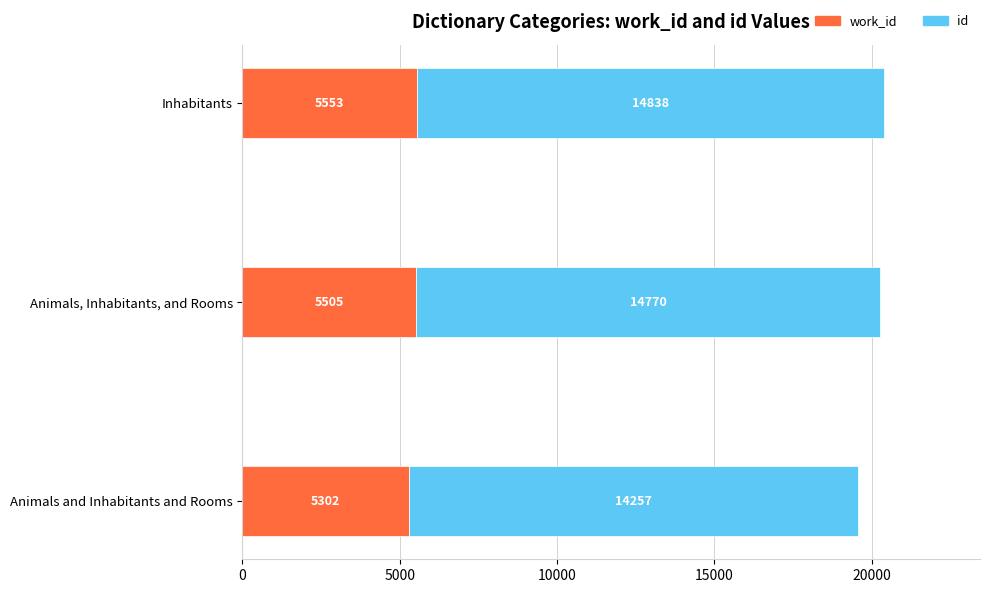

What is the total value across all series at Inhabitants?

20391